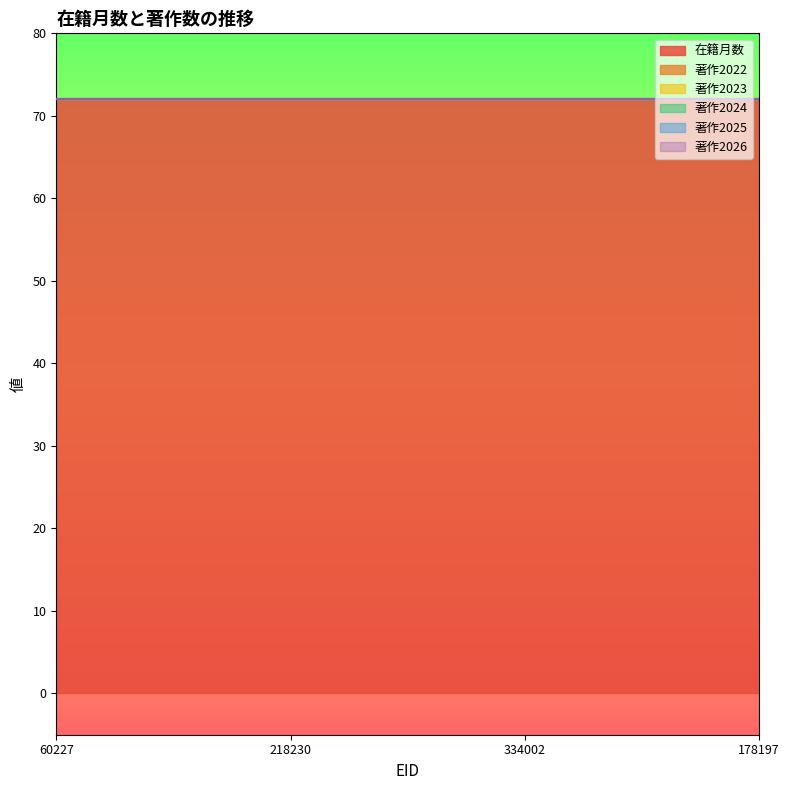

Which series has the widest spread of values?

在籍月数